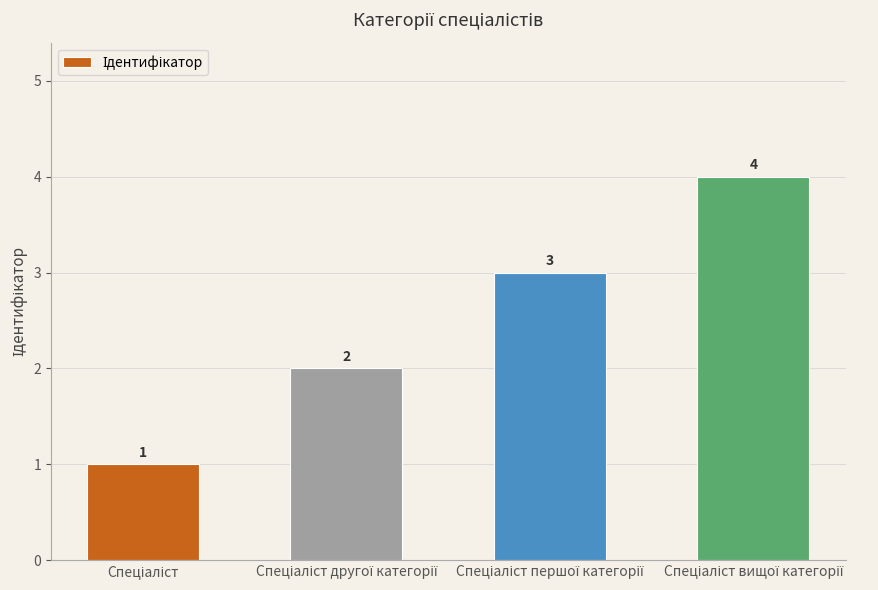

How many values are between 2 and 4?

3